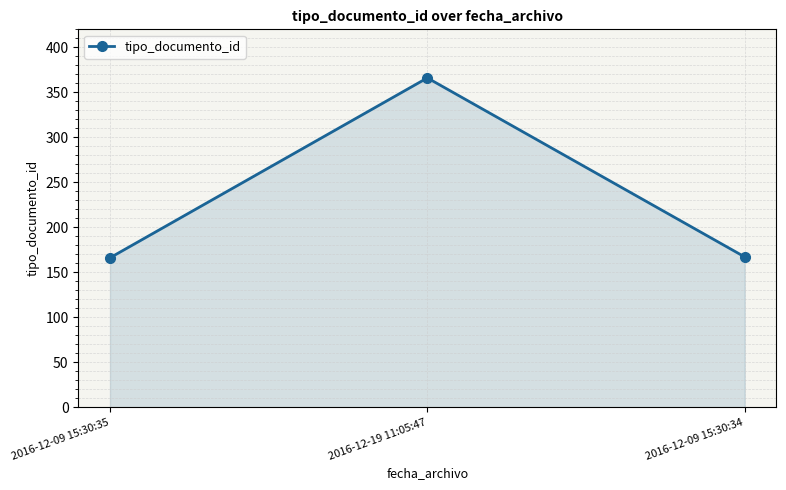

What value does the data have at 2016-12-19 11:05:47, to the nearest 5?

365